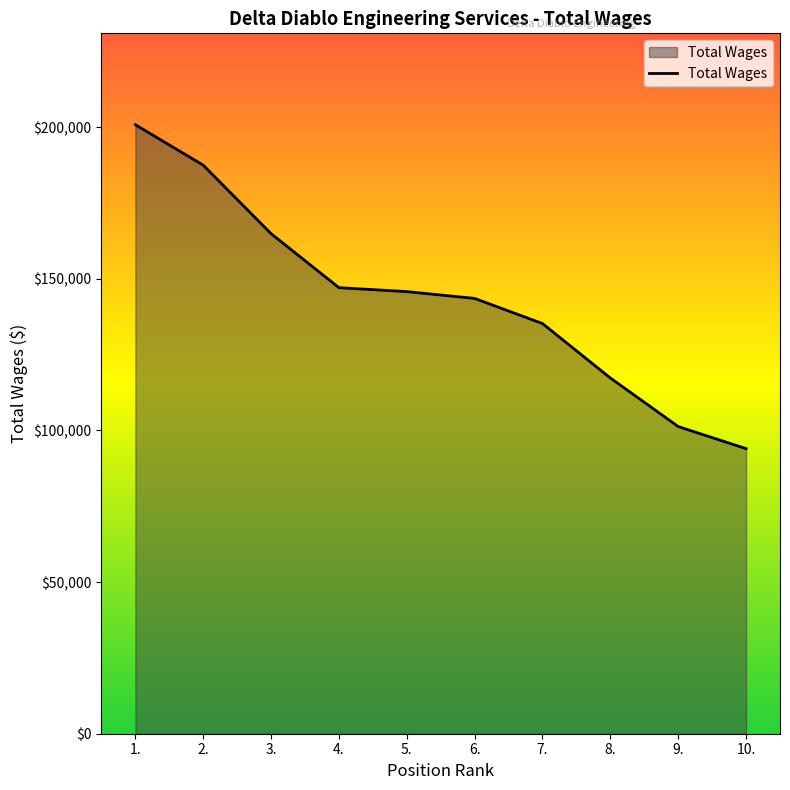

Between 3. and 10., which is larger?

3.